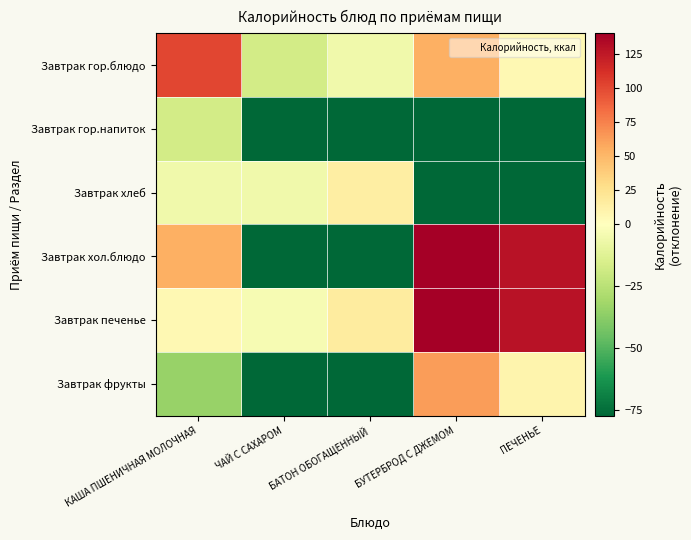

Count the number of categories in the chart.

5